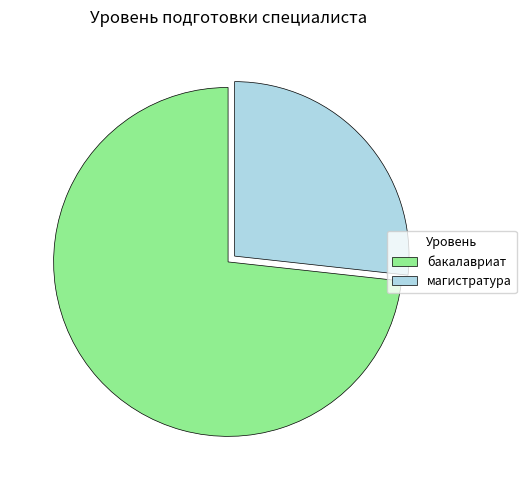

Rank the categories by value from highest to lowest.

бакалавриат, магистратура